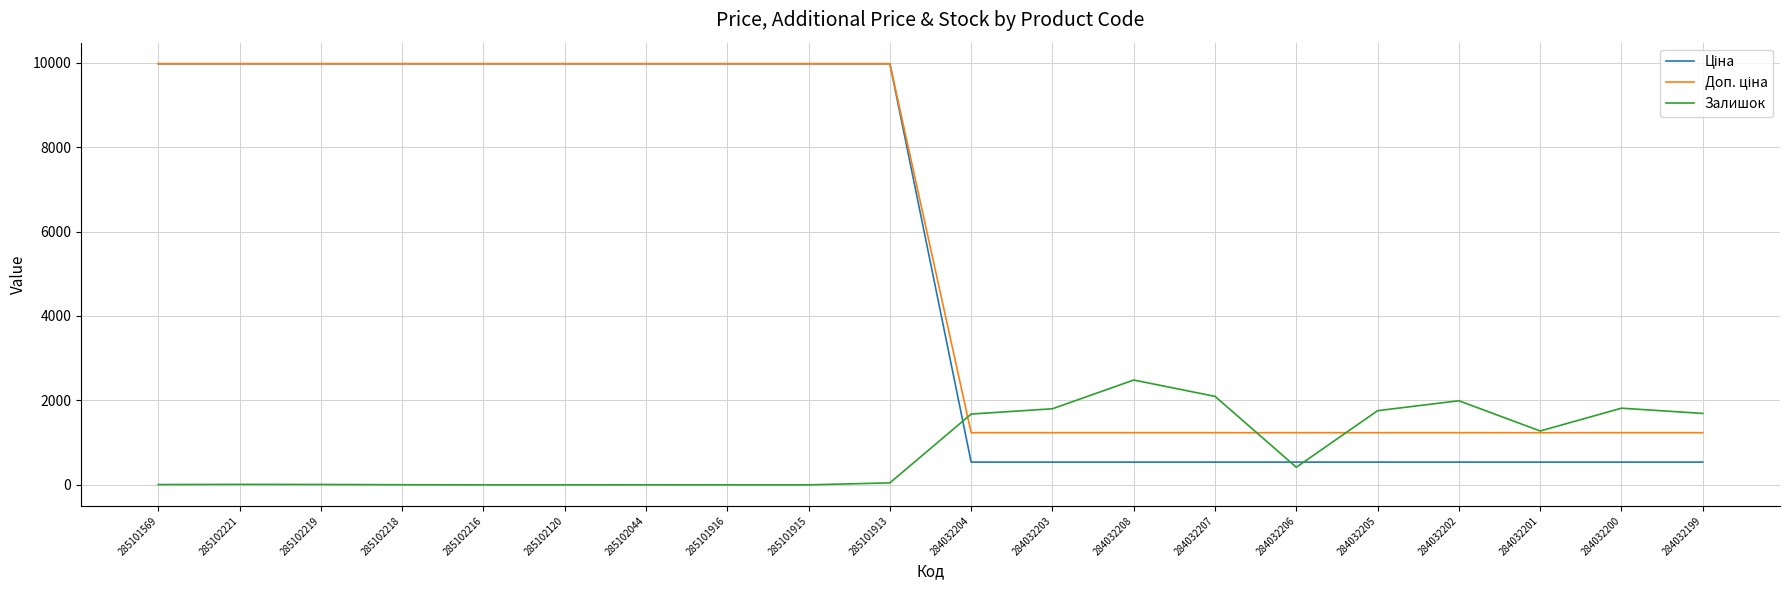

What is the spread (max minus min) of values at 285101916?

9975.0